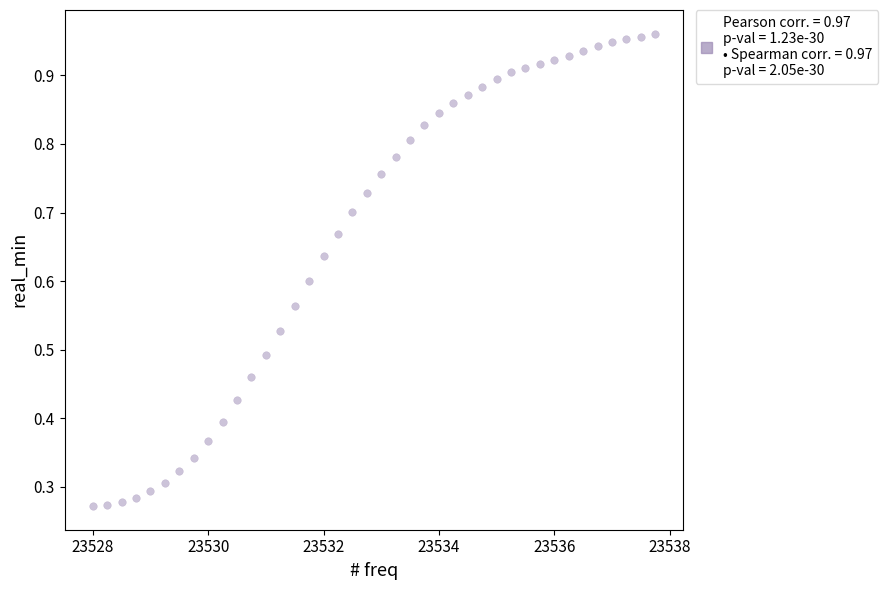

What is the range of X values (max minus min)?

9.8